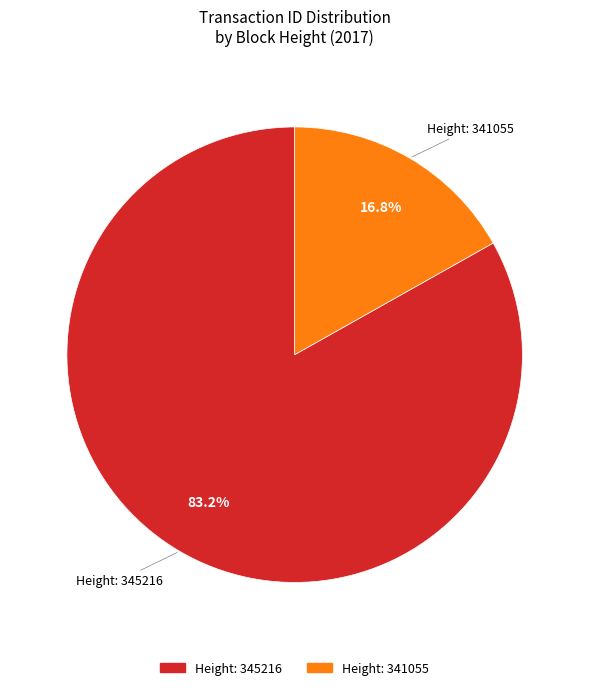

Is there a majority slice in this chart?

Yes